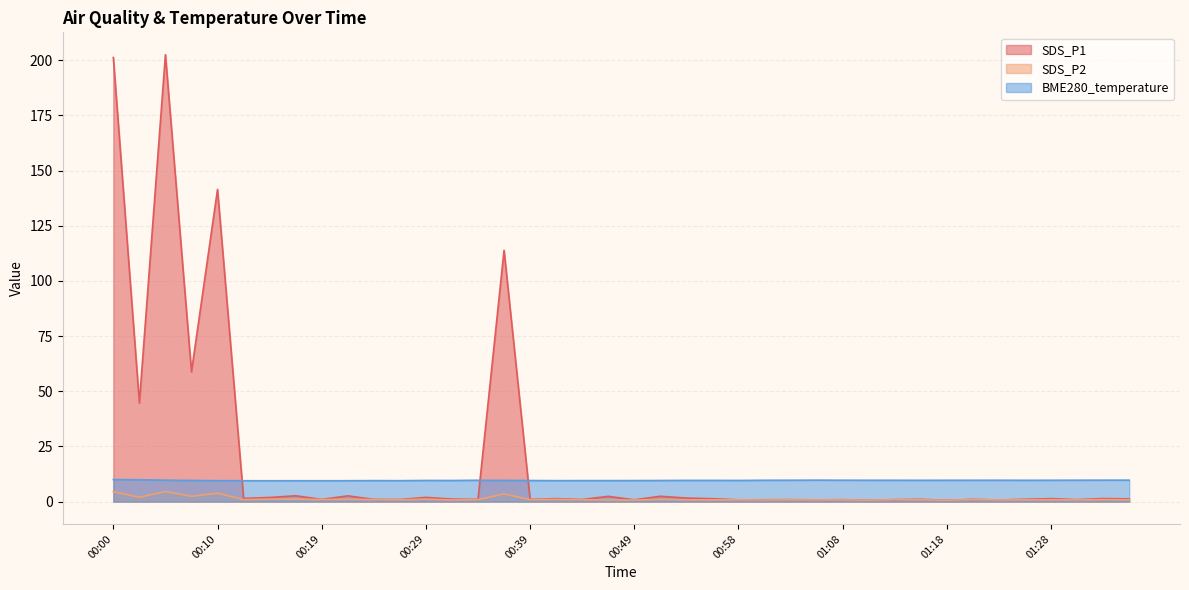

In BME280_temperature, how many points are lower than both neighbors (excluding endpoints)?

7